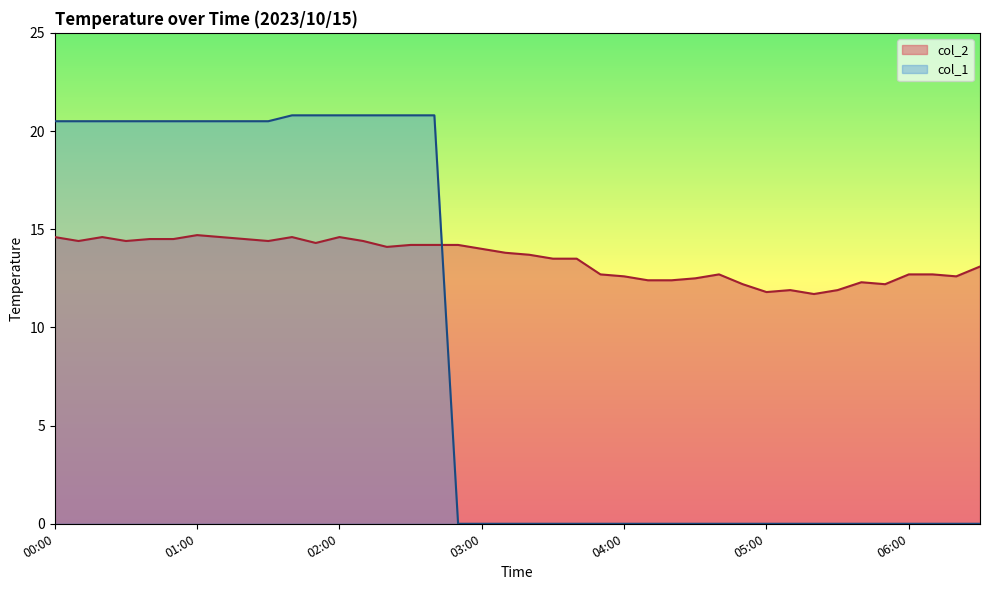

True or false: col_1 has more than 1 points higher than both neighbors.

False